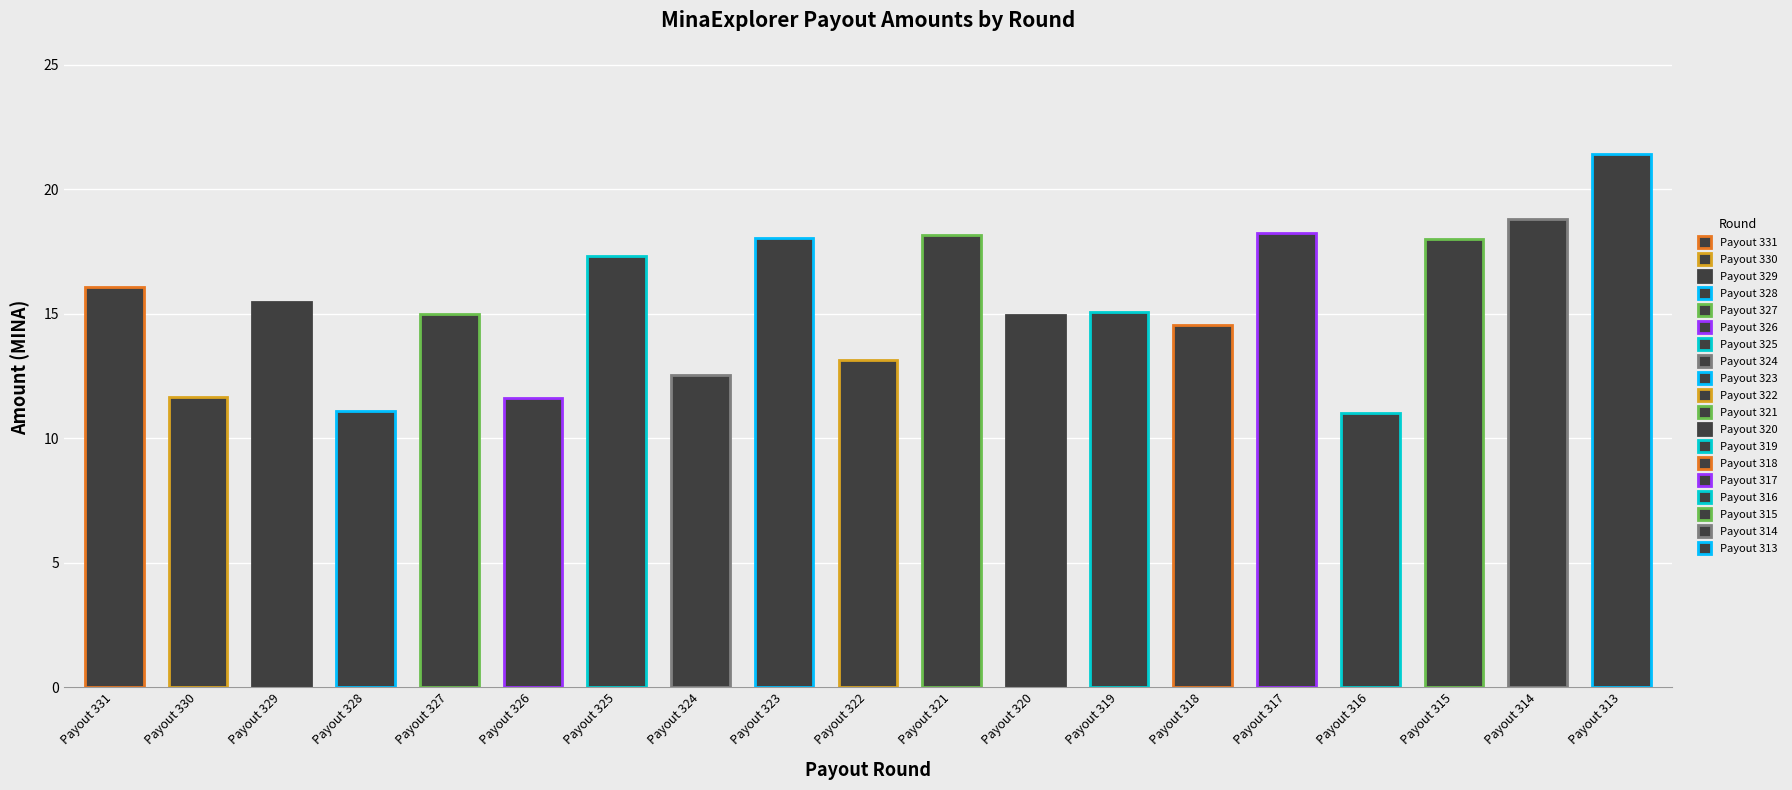

Which has a higher value, Payout 315 or Payout 316?

Payout 315